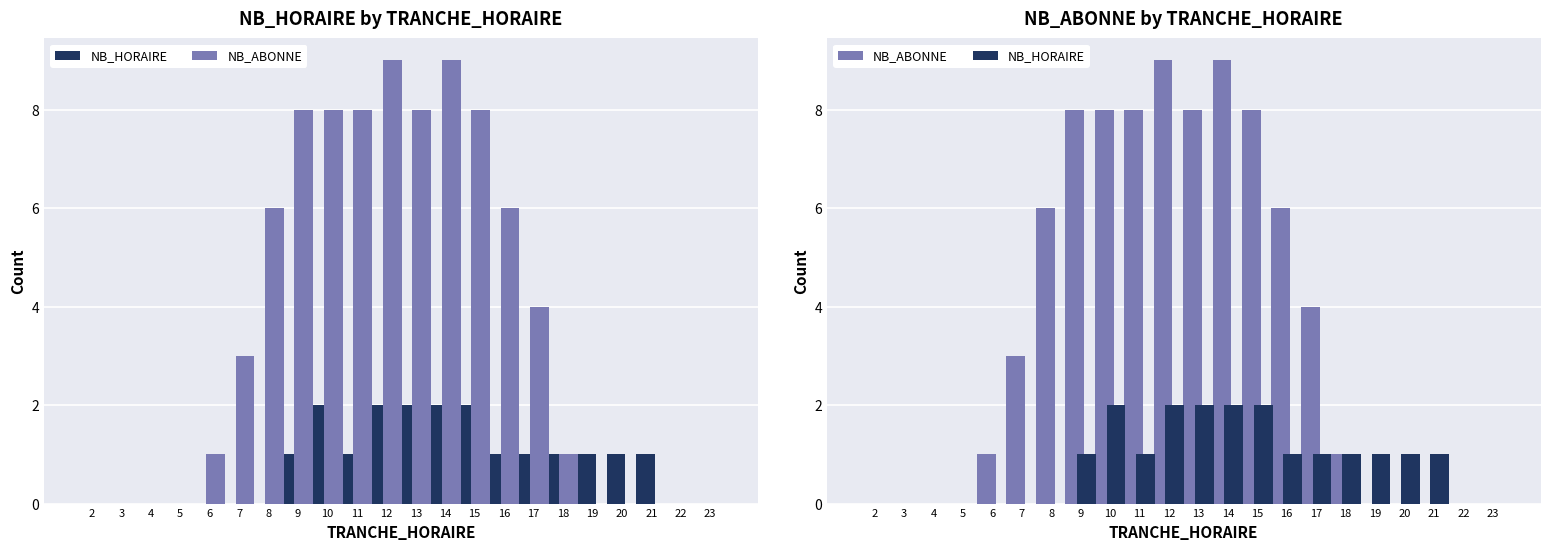

The NB_ABONNE series shows 5 at 12. True or false?

False